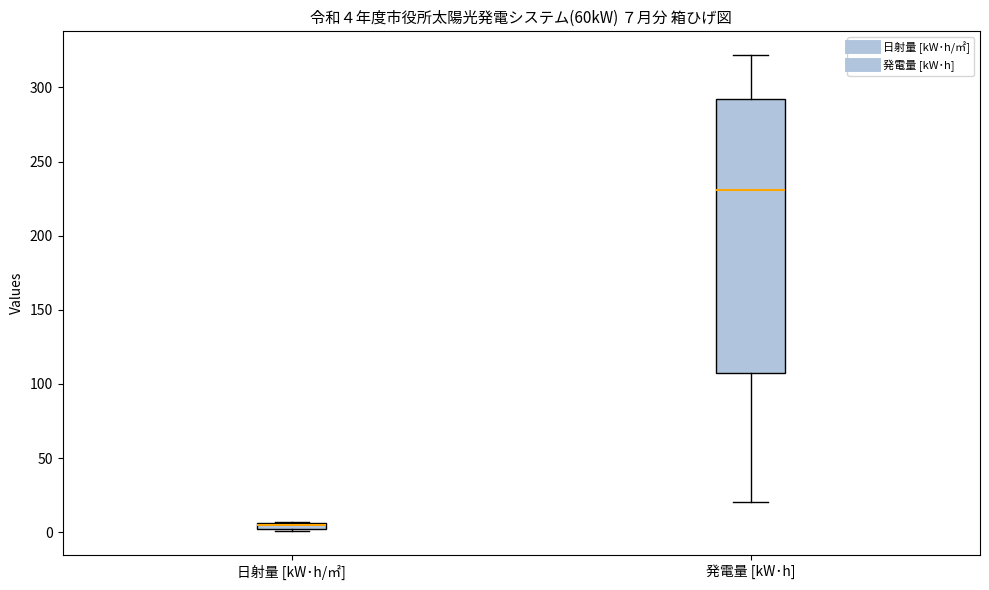

Which box is the tallest, from its lower edge to its upper edge?

発電量 [kW･h]